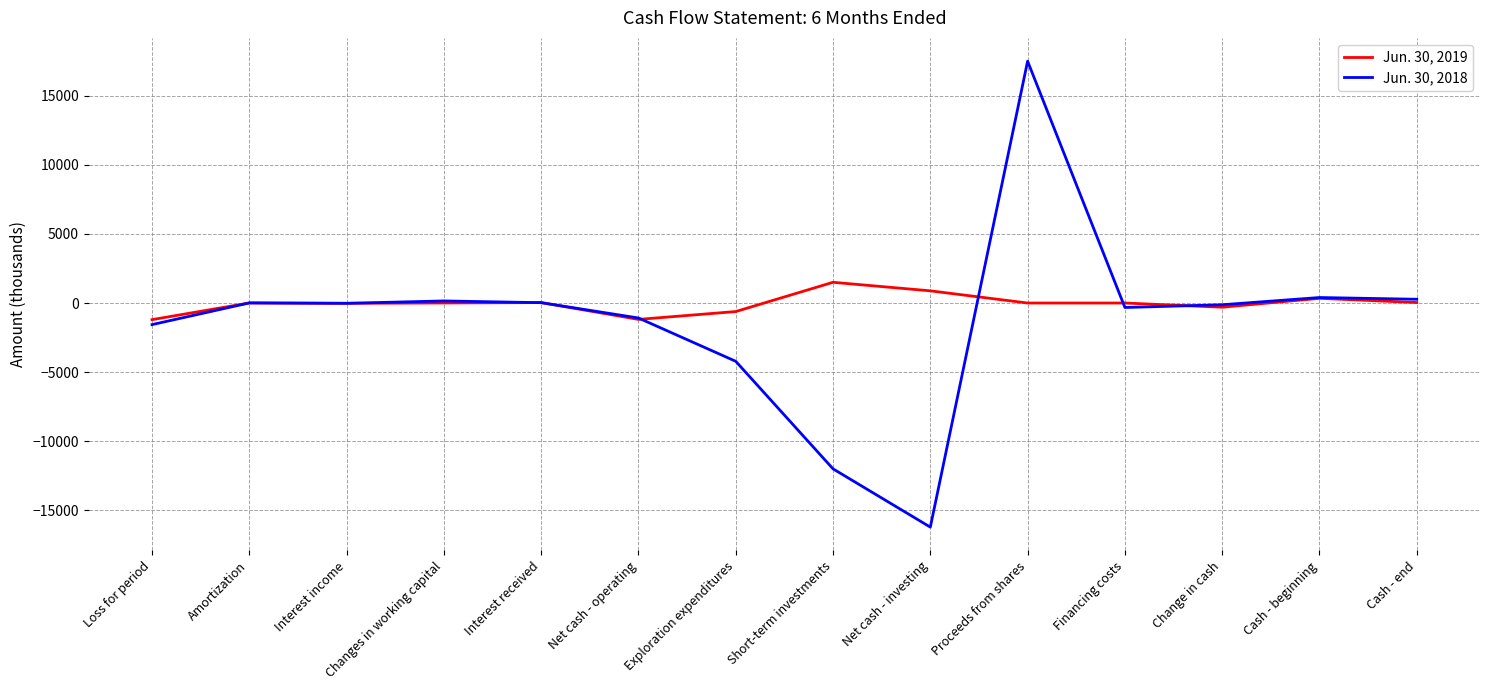

Which series has the largest total across all categories?

Jun. 30, 2019